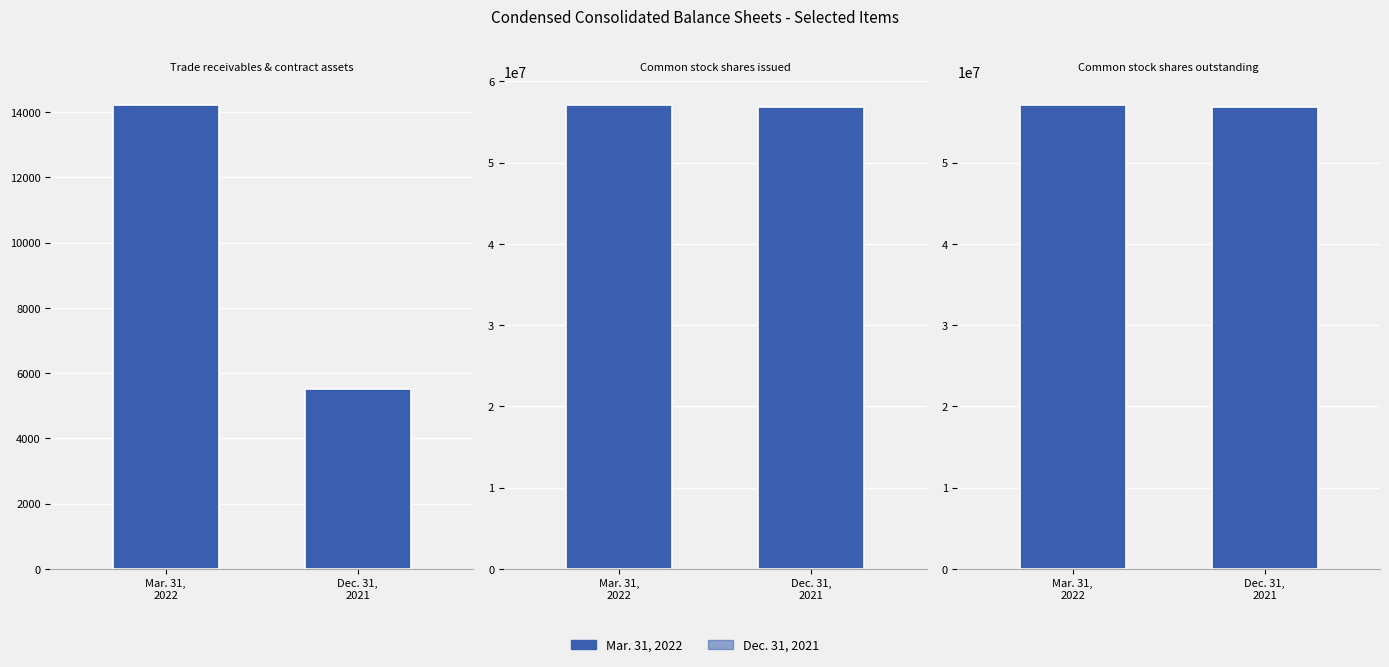

What is the label of the 1st bar from the left?

Trade receivables & contract assets